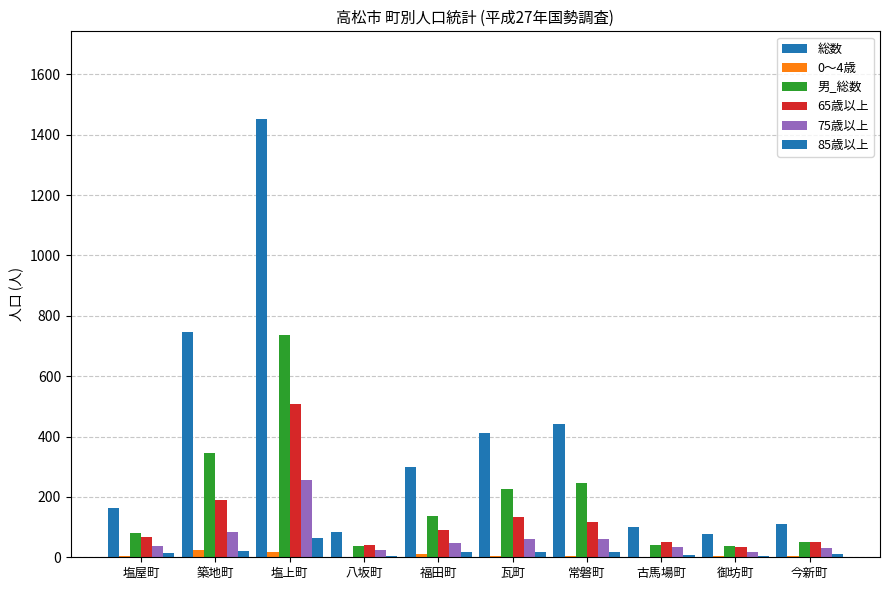

Which series has the largest total across all categories?

総数